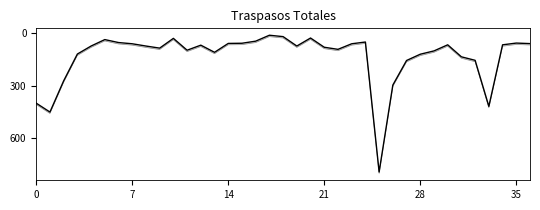

What is the label of the 15th point from the right?

22